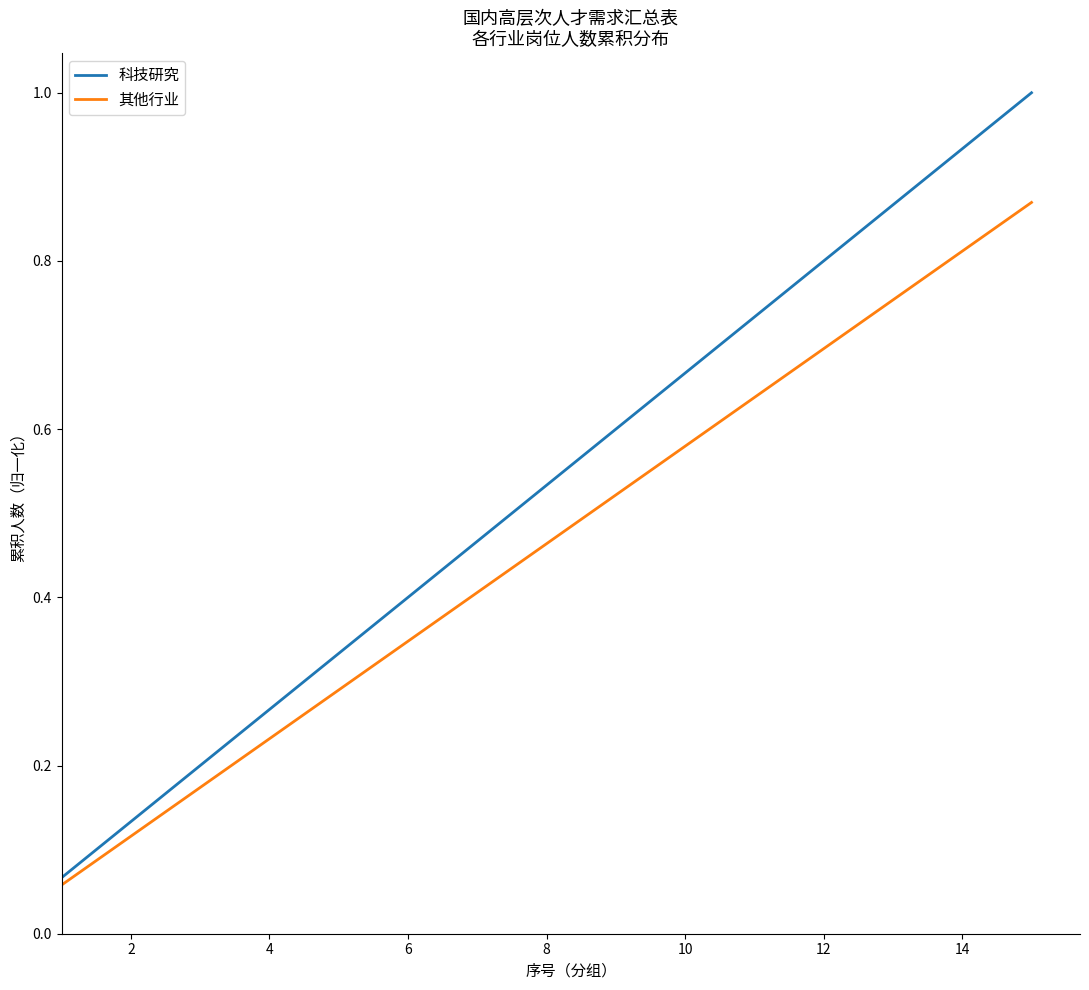

List the series in order of their overall mean, highest first.

科技研究, 其他行业